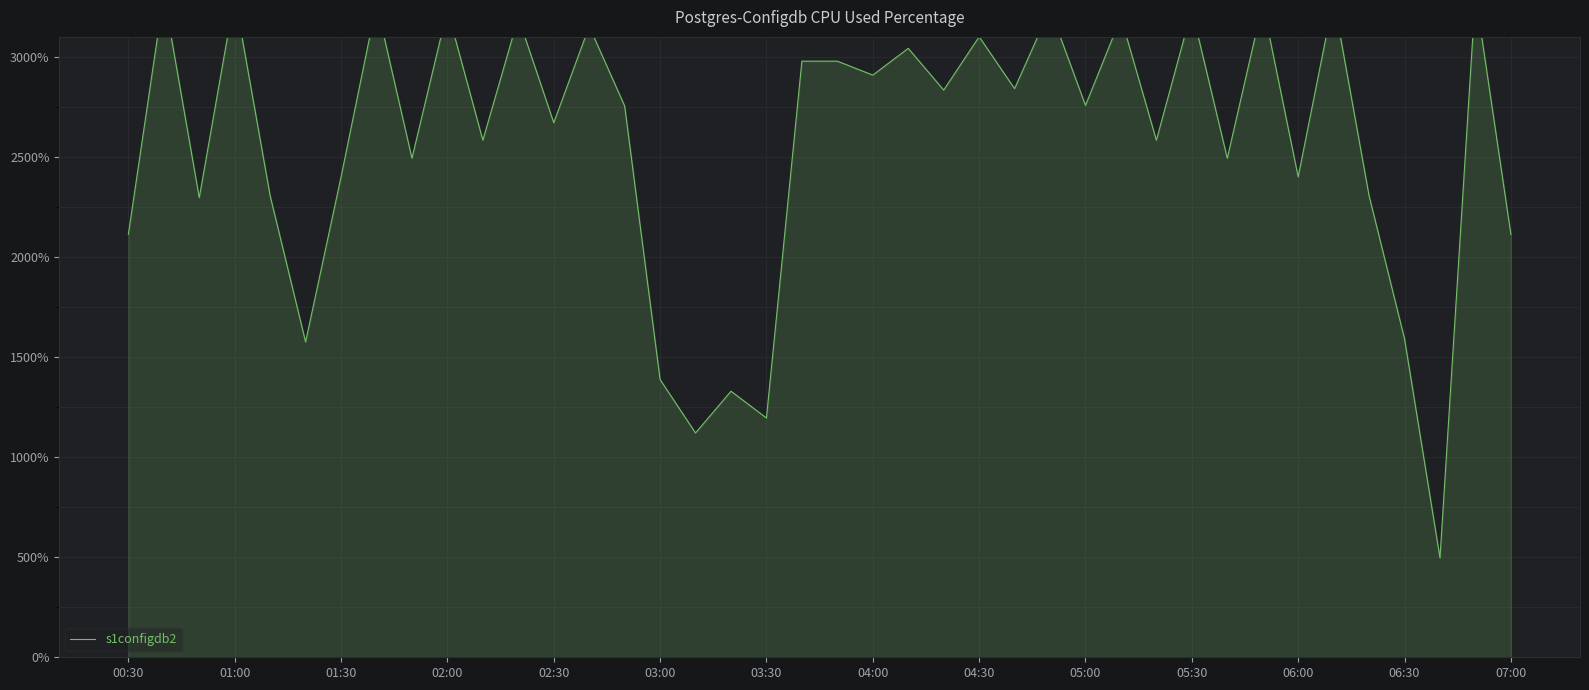

Reading right to left, what are all the values shown in this chart?

2113.4	3312.4	496.6	1591.3	2305.8	3289.1	2400.5	3266.0	2493.4	3235.4	2583.7	3197.5	2757.7	3239.2	2841.4	3100.9	2834.2	3042.9	2909.1	2978.8	2978.8	1195.7	1329.5	1120.9	1387.6	2754.7	3152.6	2671.0	3197.5	2583.7	3235.4	2493.4	3266.0	2400.5	1575.7	2305.8	3304.6	2296.6	3312.4	2113.4